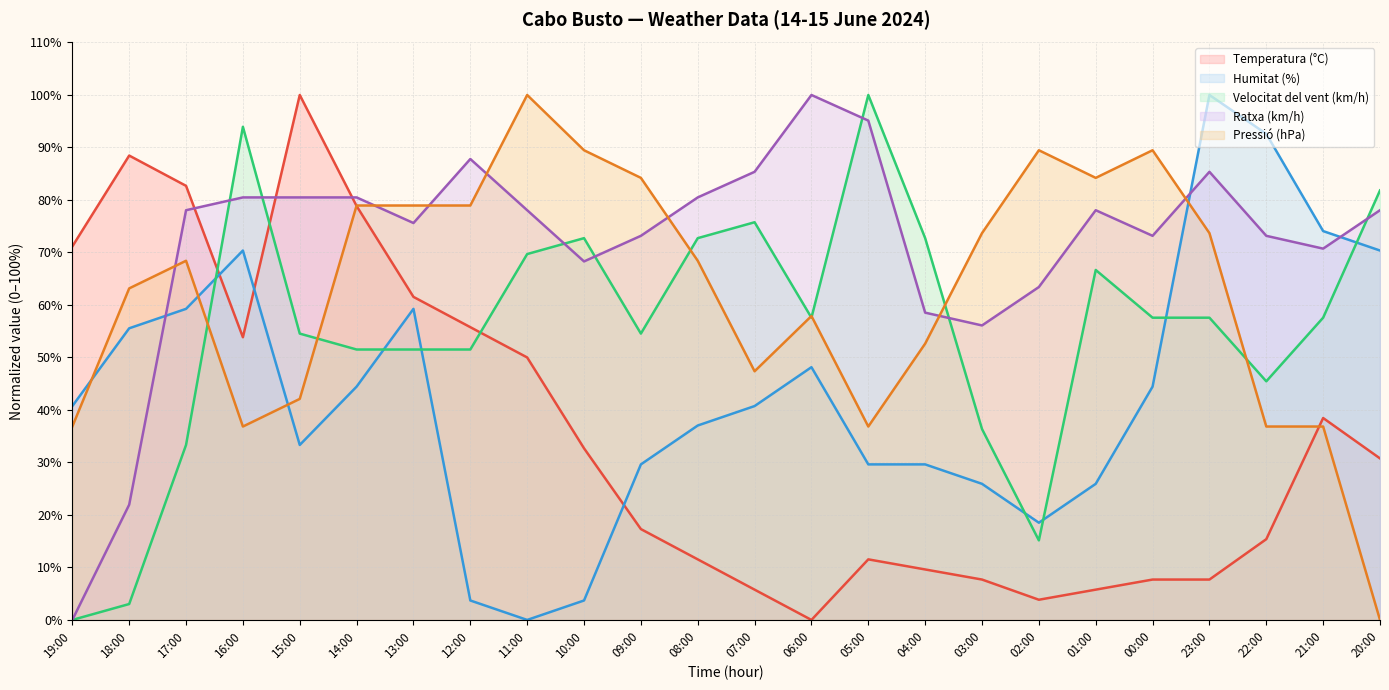

How many categories are shown in the chart?

24